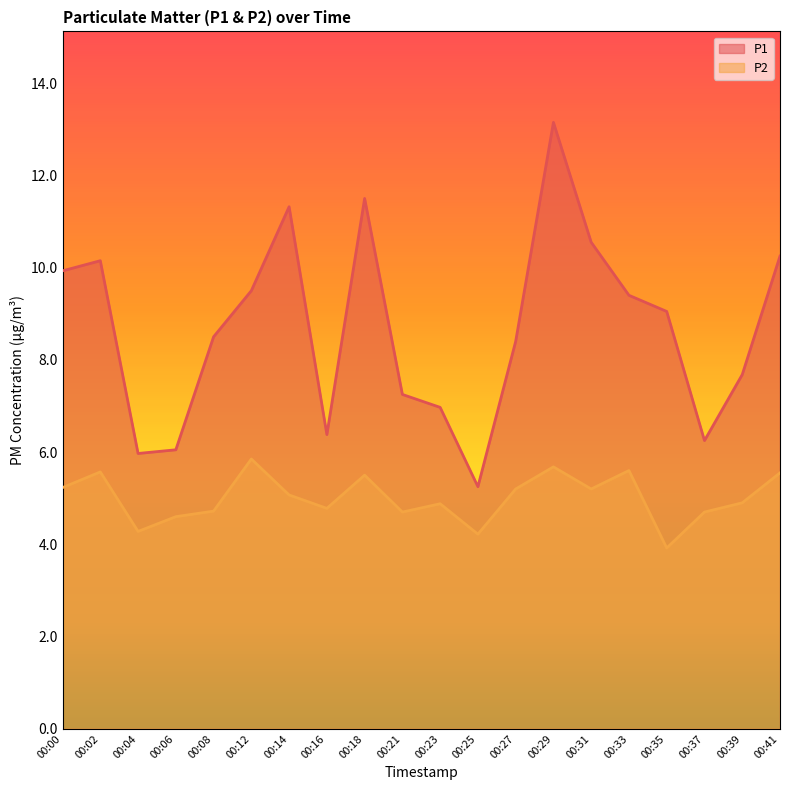

True or false: P2 and P1 cross at least once.

False